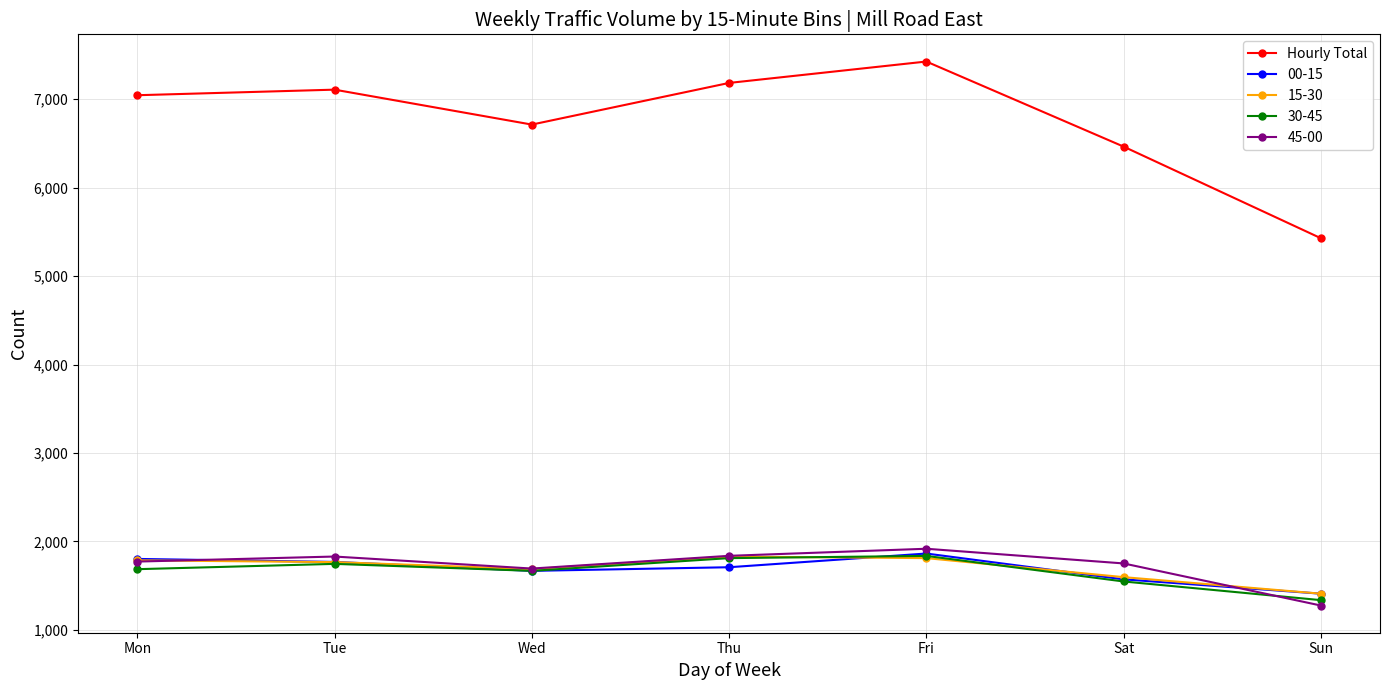

The value of 45-00 at Sat is 1751. True or false?

True